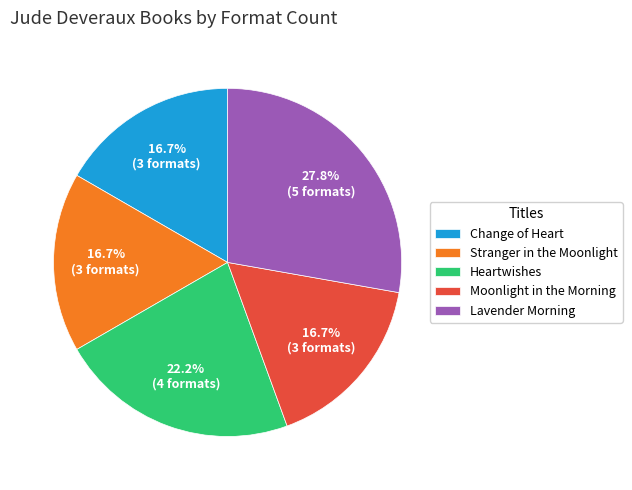

Which slice is the largest?

Lavender Morning